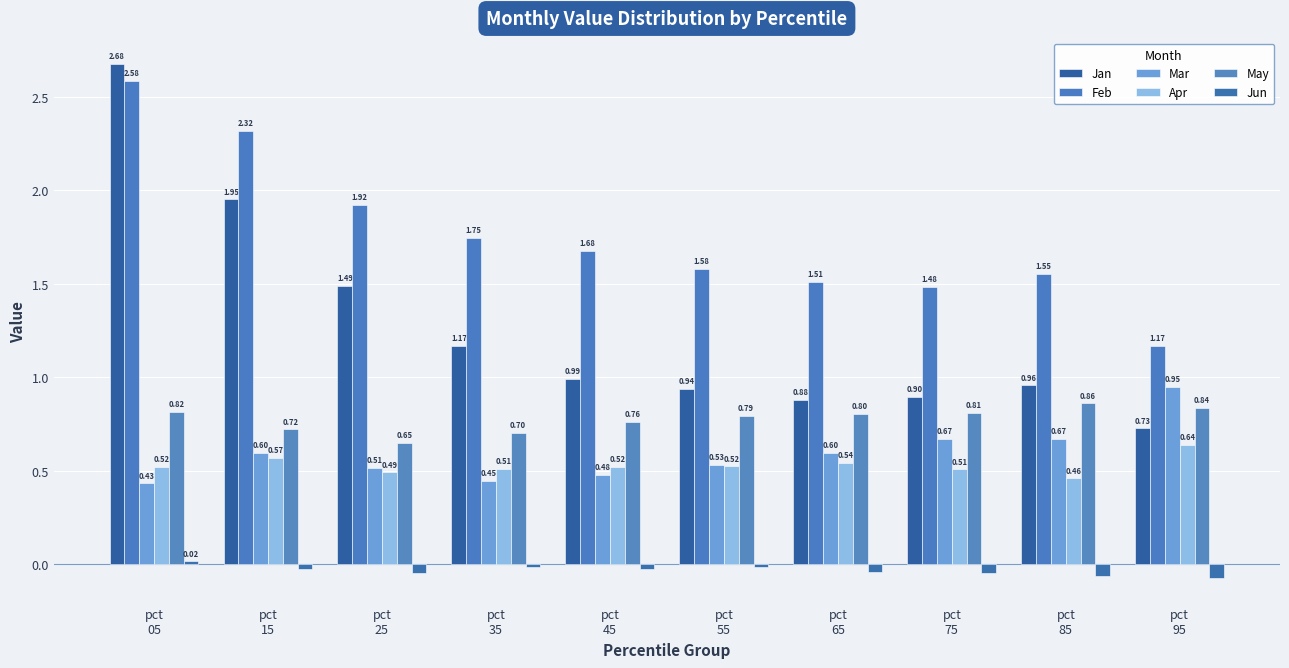

How many bars are there in total?

60